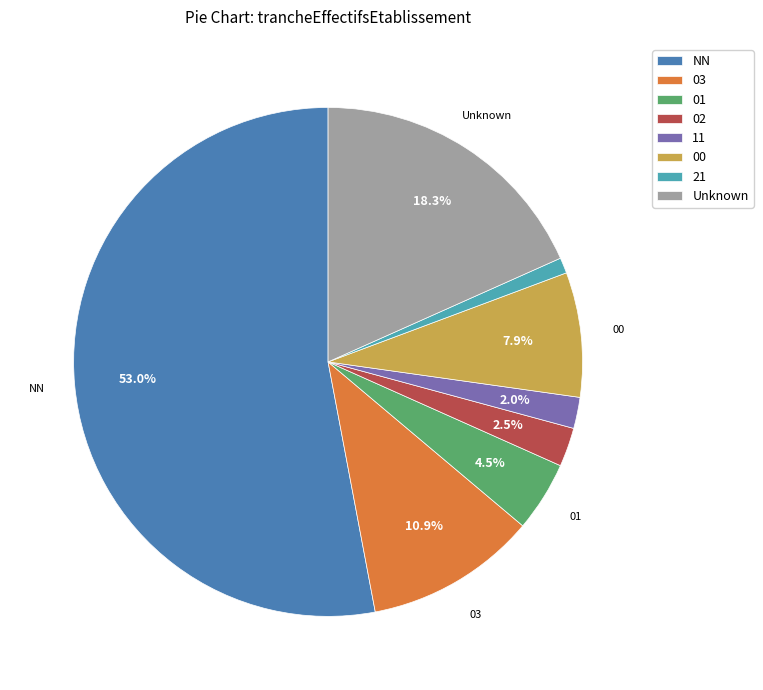

To the nearest percent, what is the difference between the largest and smallest slice percentages?

52%